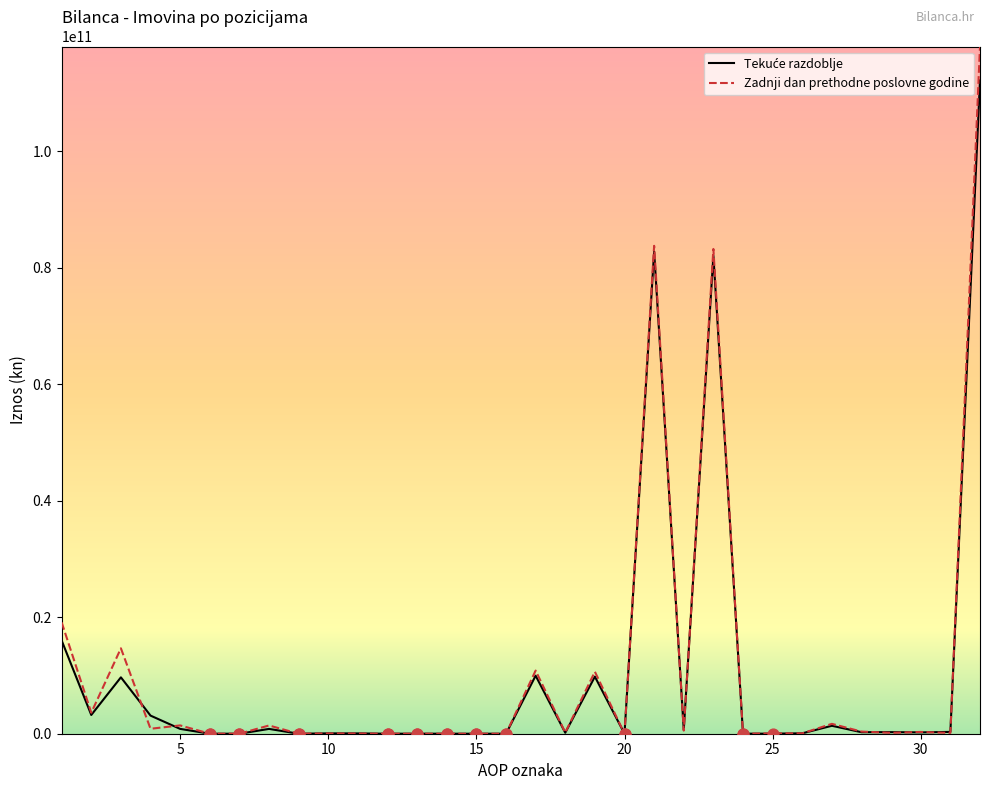

What is the maximum value for Zadnji dan prethodne poslovne godine?

117974297808